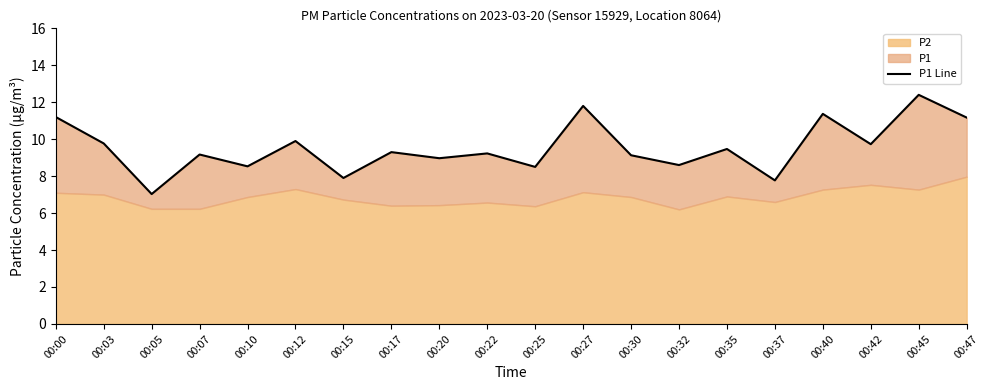

Reading left to right, list all the values displayed in this chart.

11.2	9.8	7.0	9.2	8.5	9.9	7.9	9.3	9.0	9.2	8.5	11.8	9.1	8.6	9.5	7.8	11.4	9.7	12.4	11.2